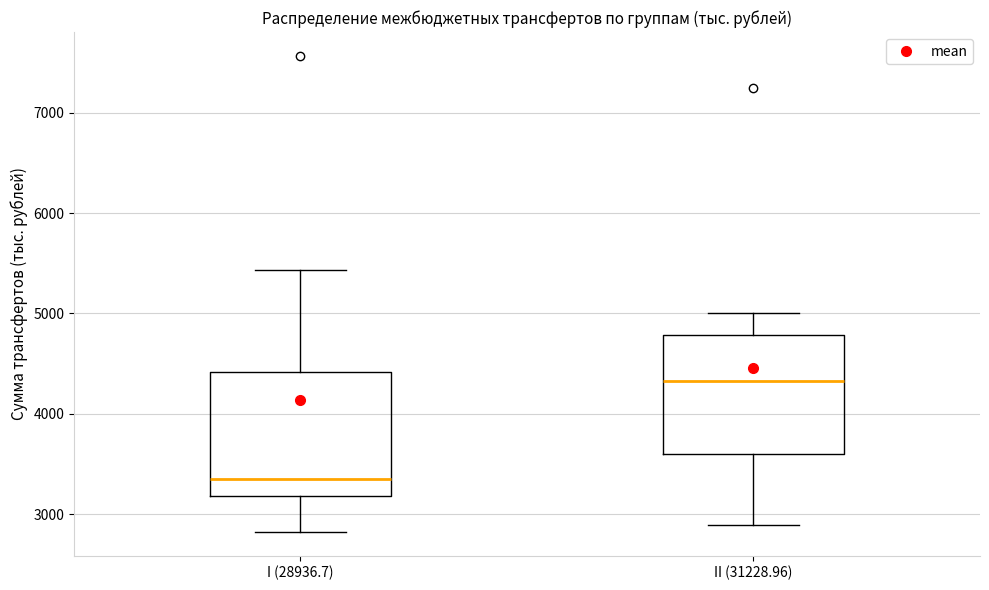

Which box has the highest median line?

II (31228.96)